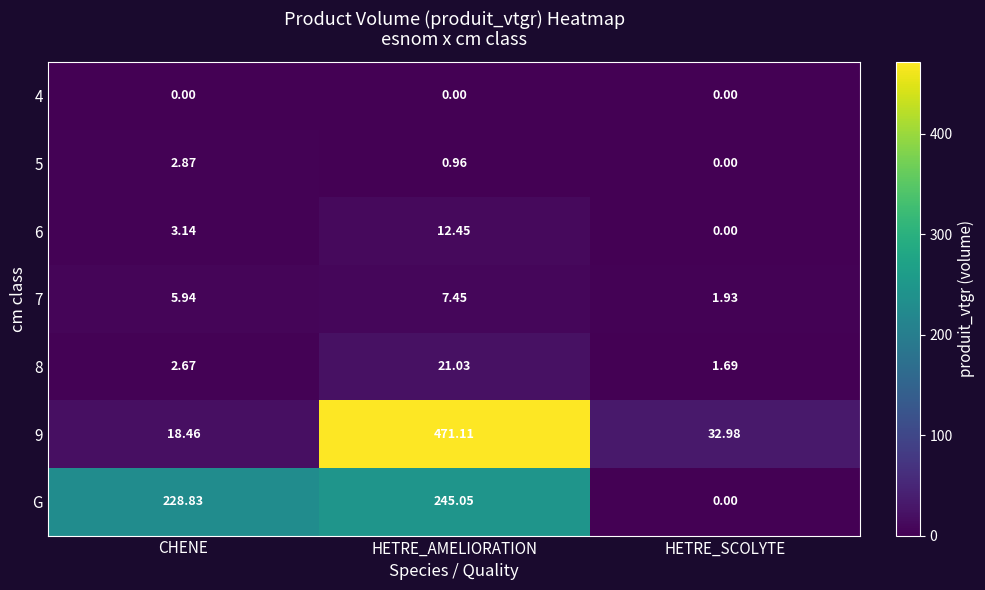

At CHENE, list the series in order from smallest to largest.

4, 8, 5, 6, 7, 9, G